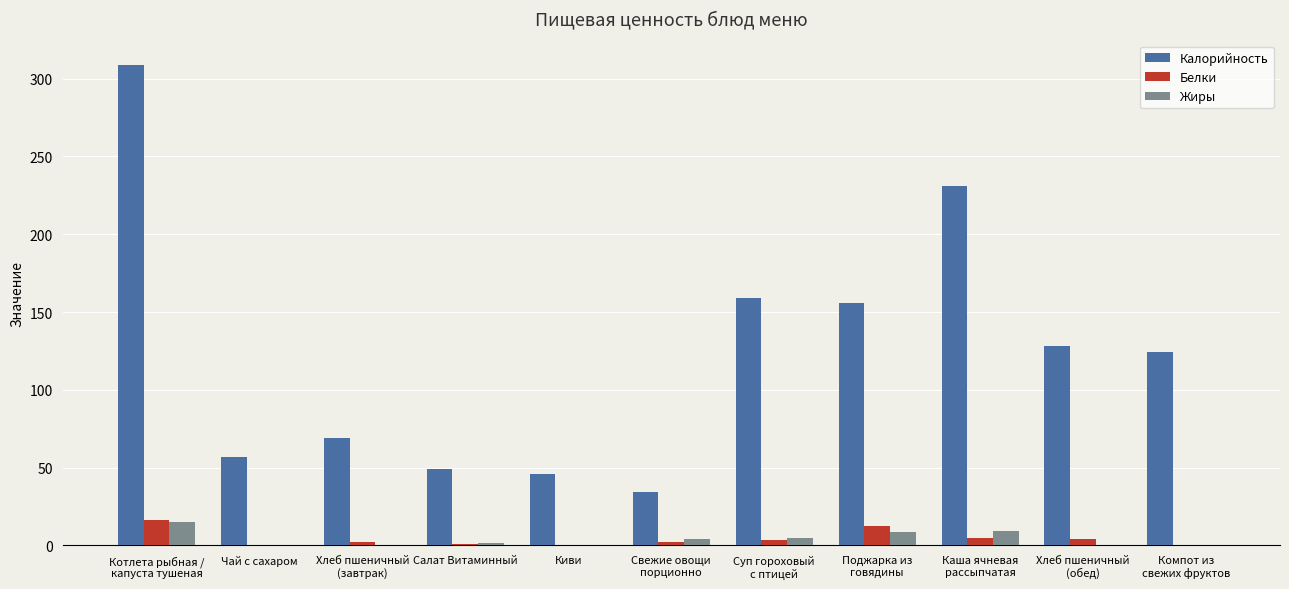

True or false: Калорийность has a value of 46.0 at Киви.

True